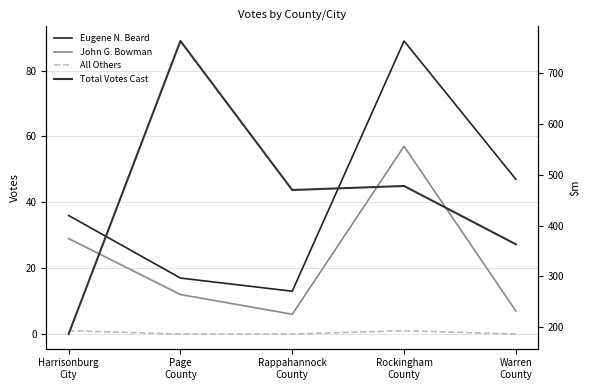

What is the label of the 1st point from the right?

Warren
County